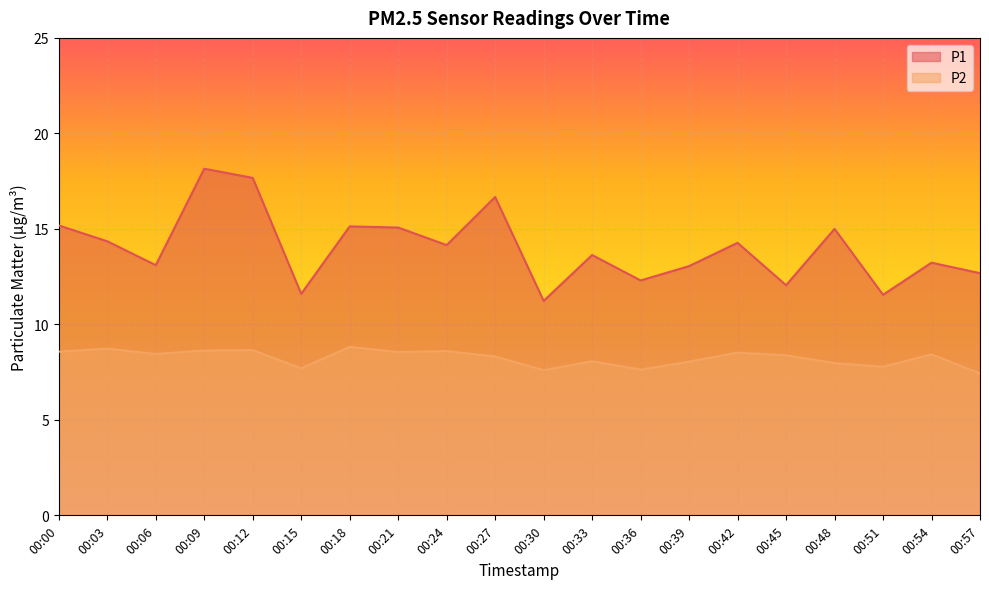

Which has a higher value, 00:15 or 00:39?

00:39